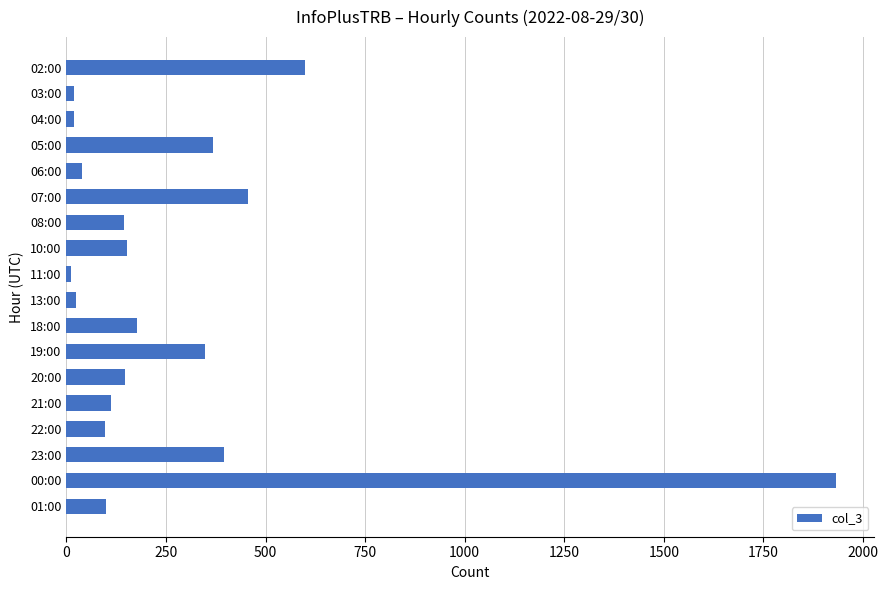

Is it true that the value at 08:00 is 254?

False